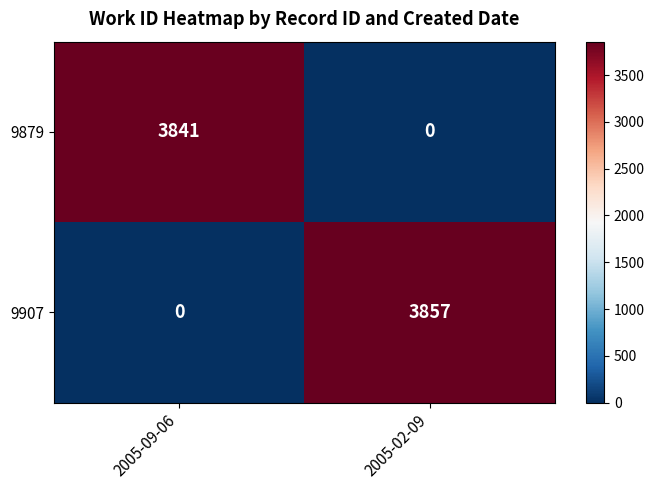

Which series has the widest spread of values?

9907